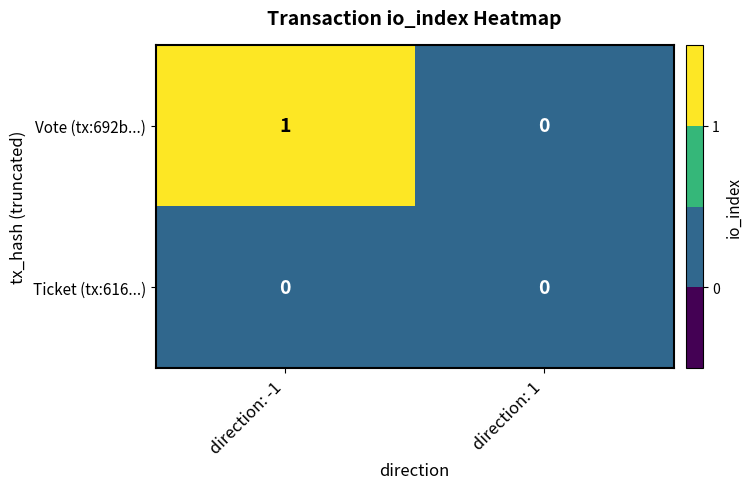

Which series has the largest range (max minus min)?

Vote (tx:692b...)